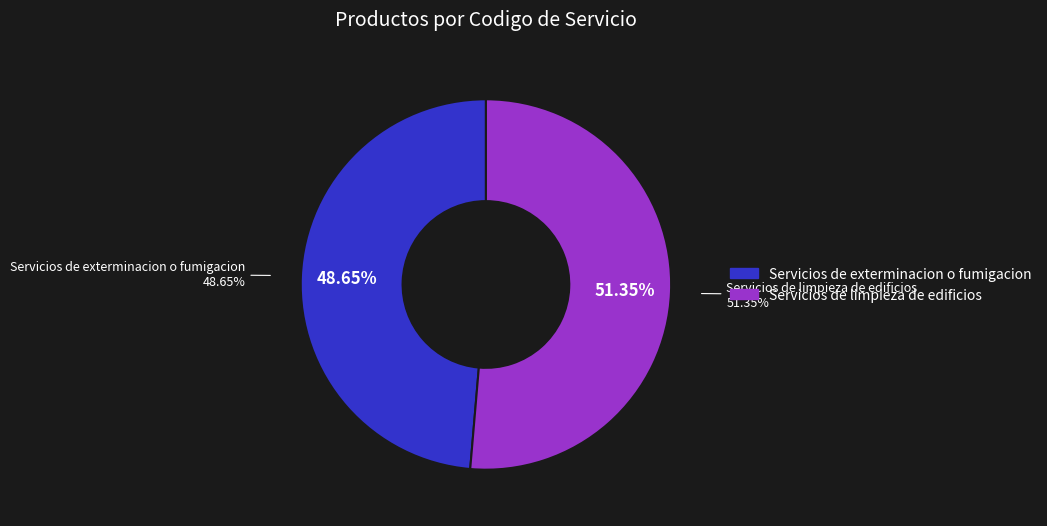

The Servicios de limpieza de edificios slice represents 57% of the pie. True or false?

False